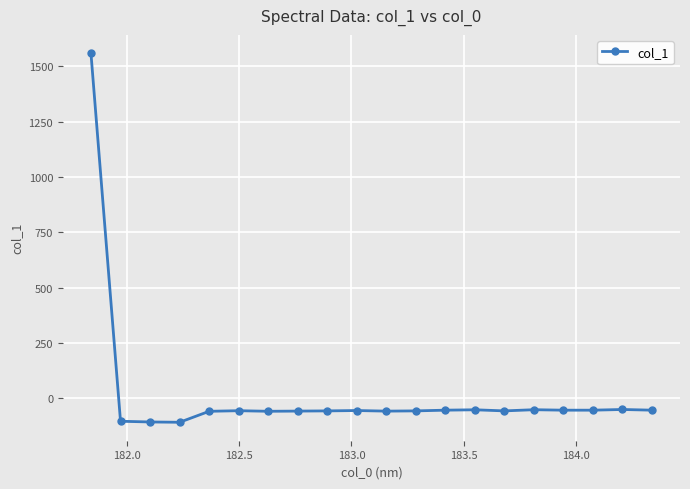

True or false: there are more than 0 points higher than both neighbors.

True